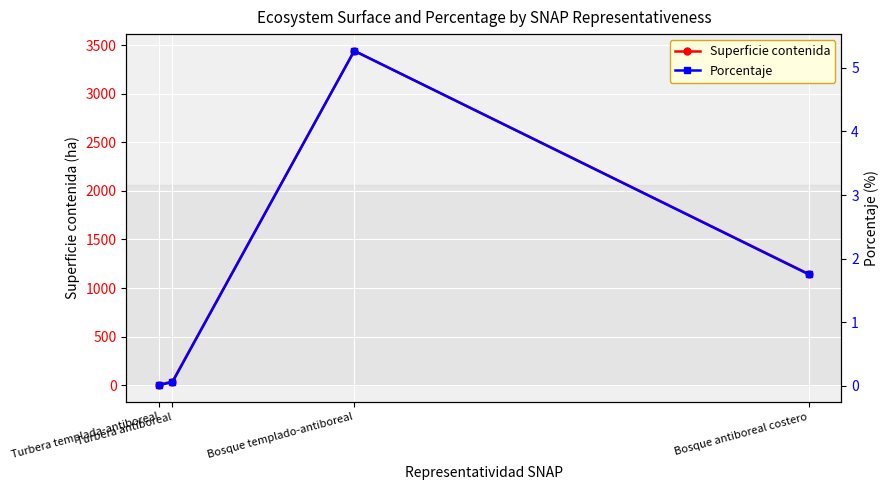

What is the sum of the Superficie contenida values at Turbera antiboreal and Bosque templado-antiboreal?

3479.0